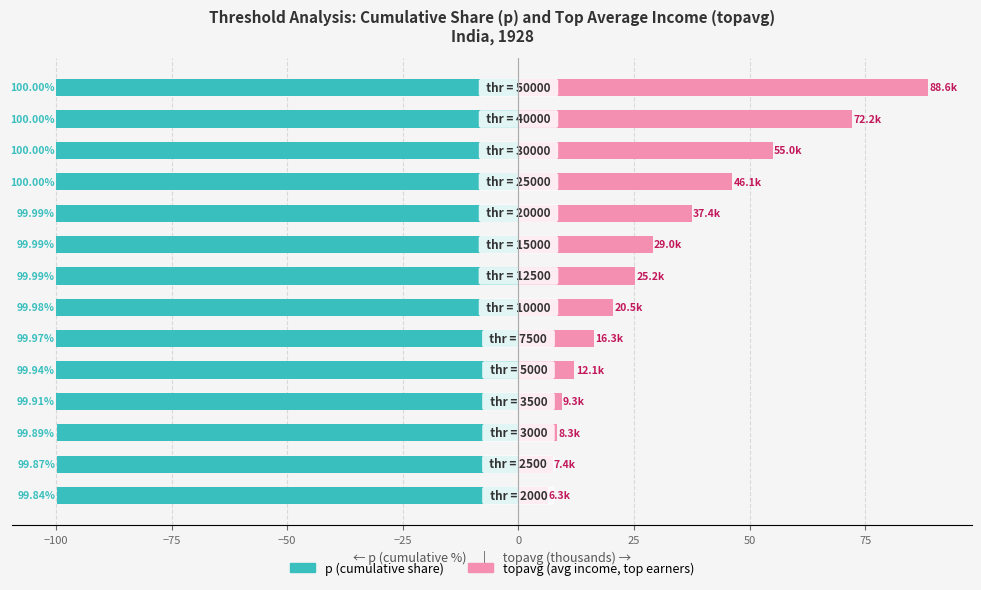

Rank the series by their average value, from lowest to highest.

p (cumulative share %), topavg (thousands)